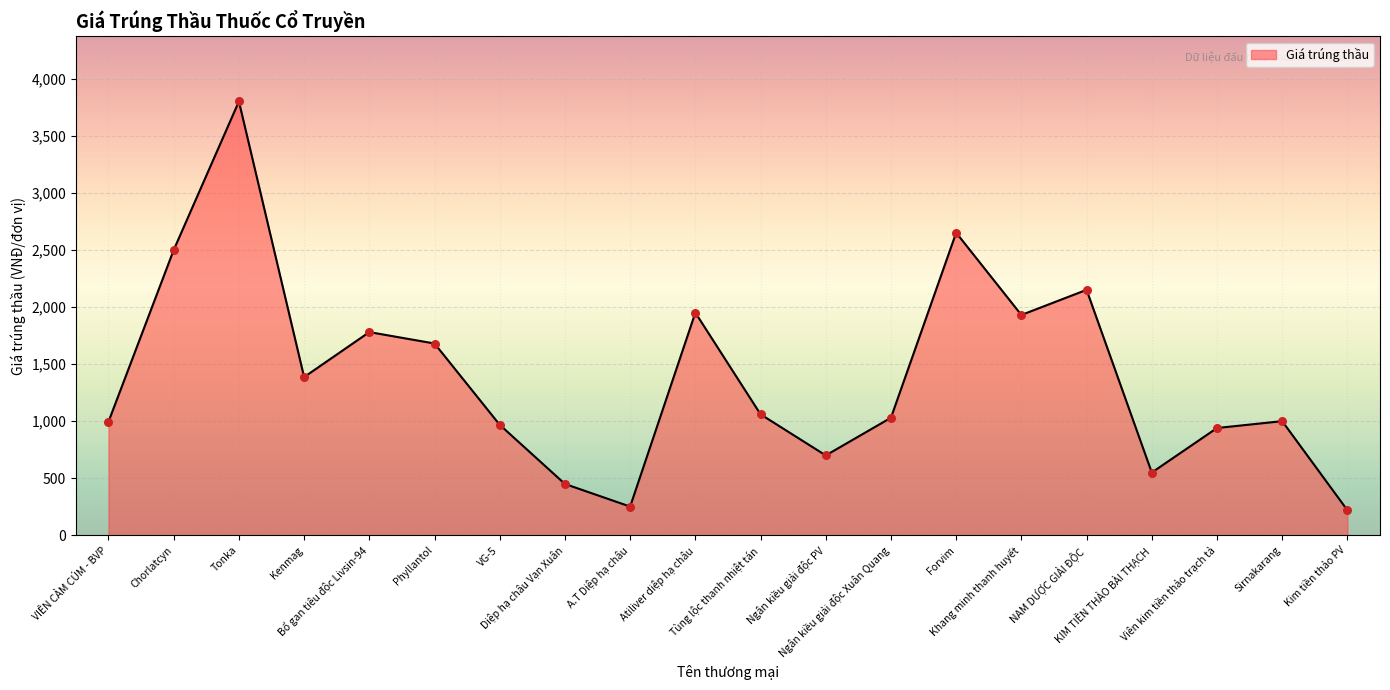

Which has a higher value, Forvim or NAM DƯỢC GIẢI ĐỘC?

Forvim